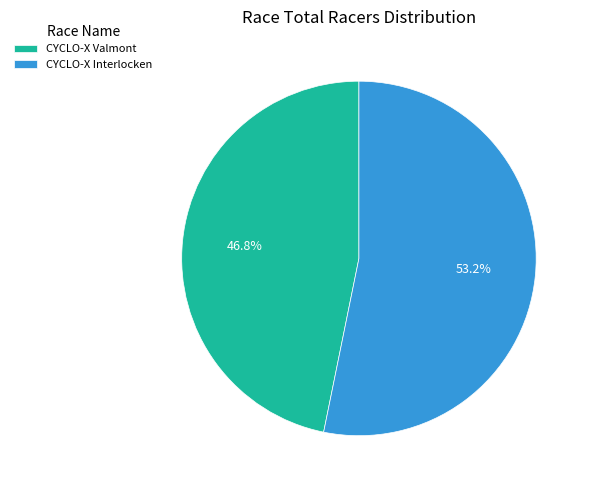

Is it true that CYCLO-X Interlocken is 53% of the pie?

True